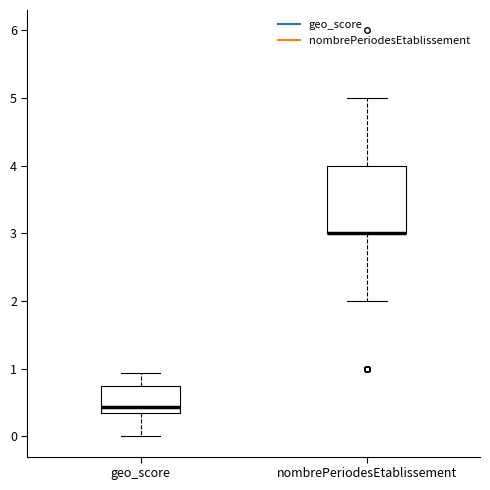

Where is the upper edge of the box for geo_score on the y-axis? The values are not printed on the chart, so give them approximately, as read against the axis.

0.8